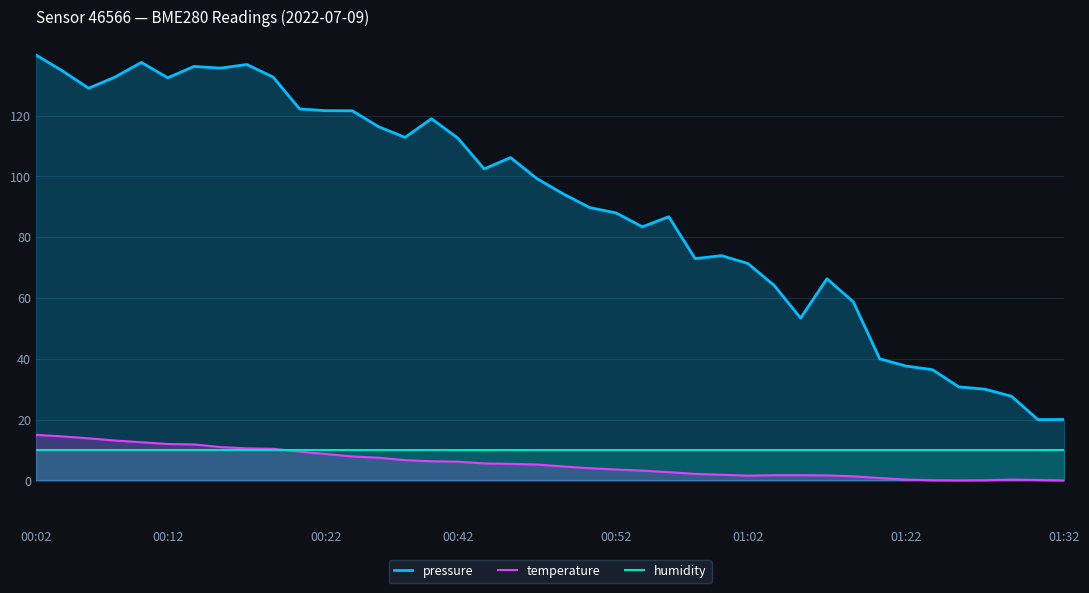

What is the greatest value displayed?

140.0